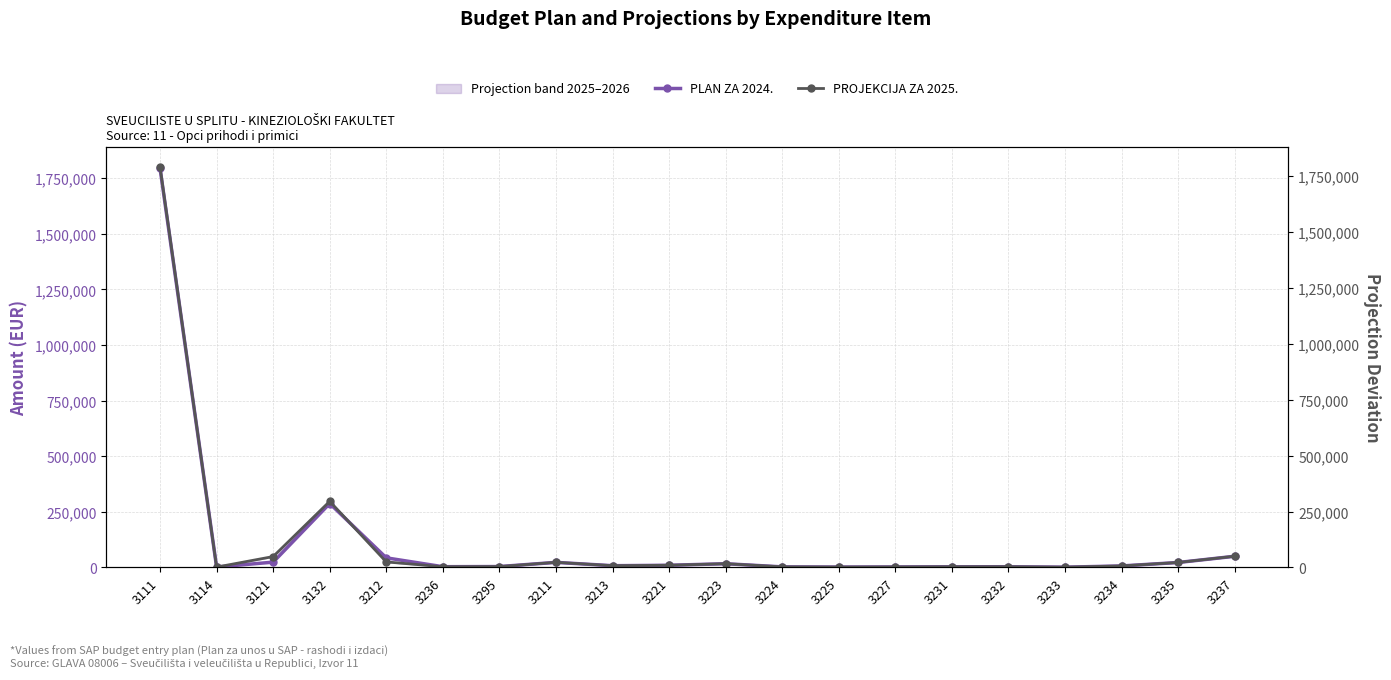

The PROJEKCIJA ZA 2025. series shows 16500 at 3223. True or false?

True